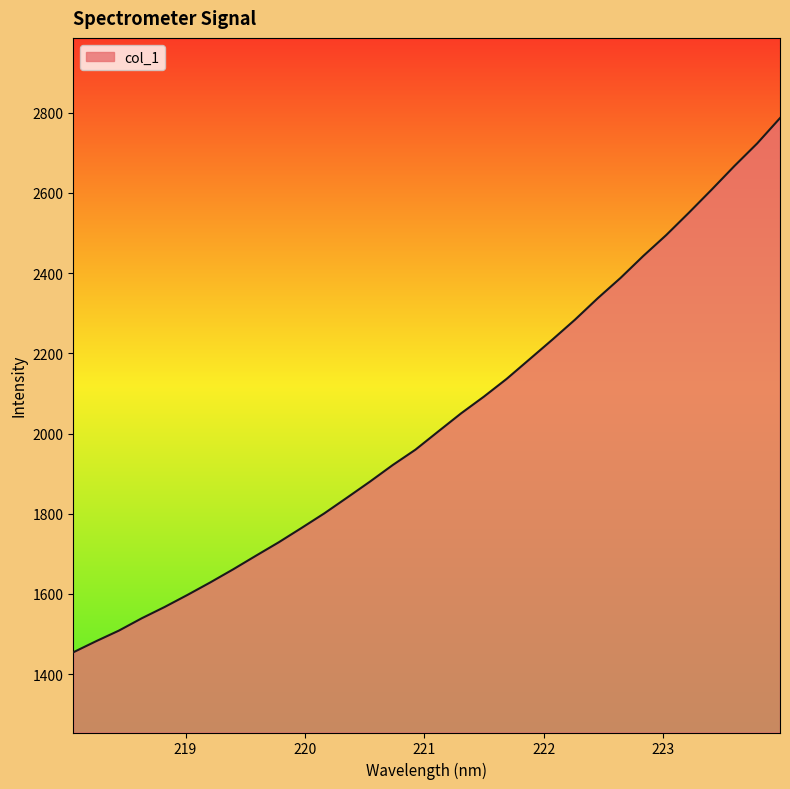

What is the minimum value shown in the chart?

1454.6